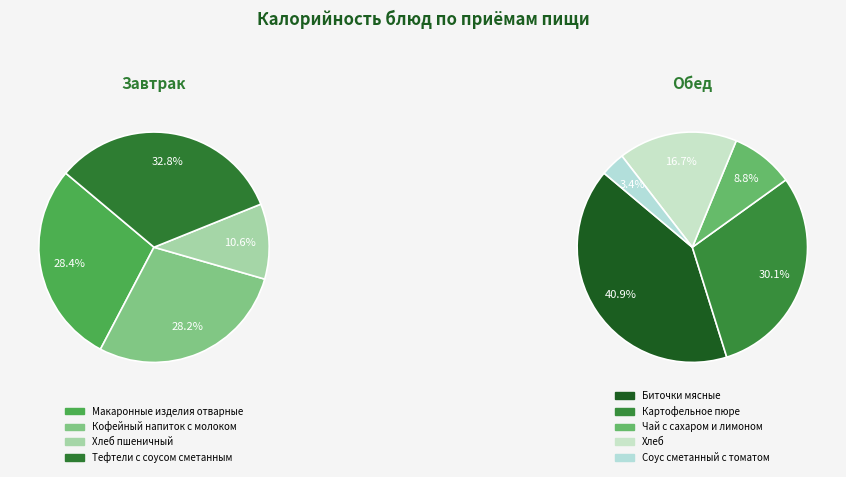

Count the number of slices in the pie.

9